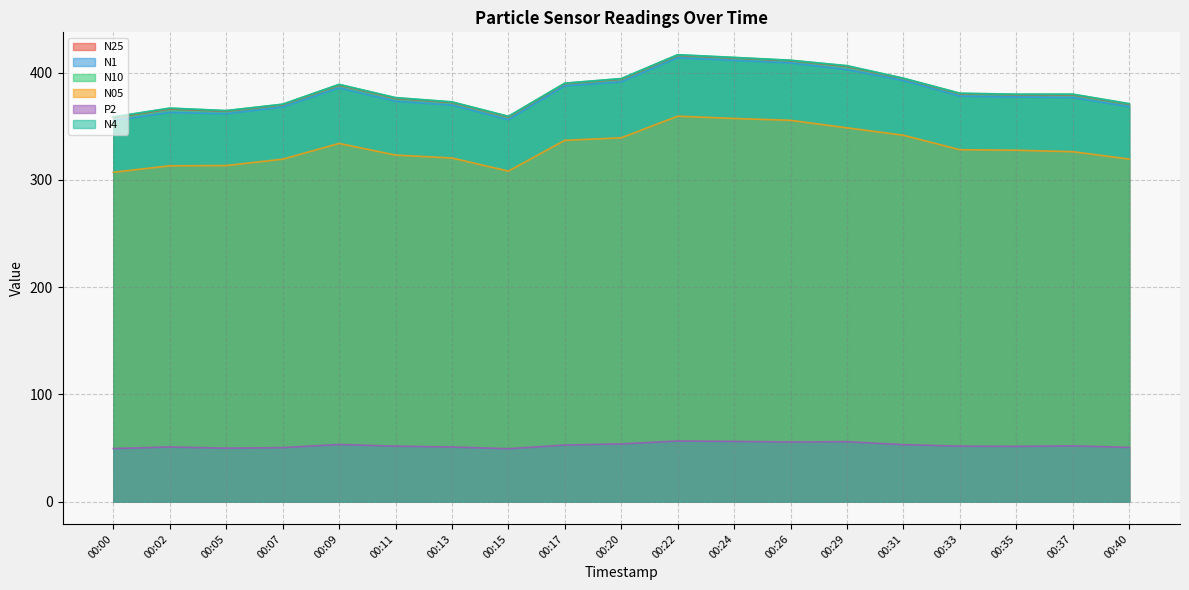

Between 00:26 and 00:29, which series saw the biggest shift?

N05